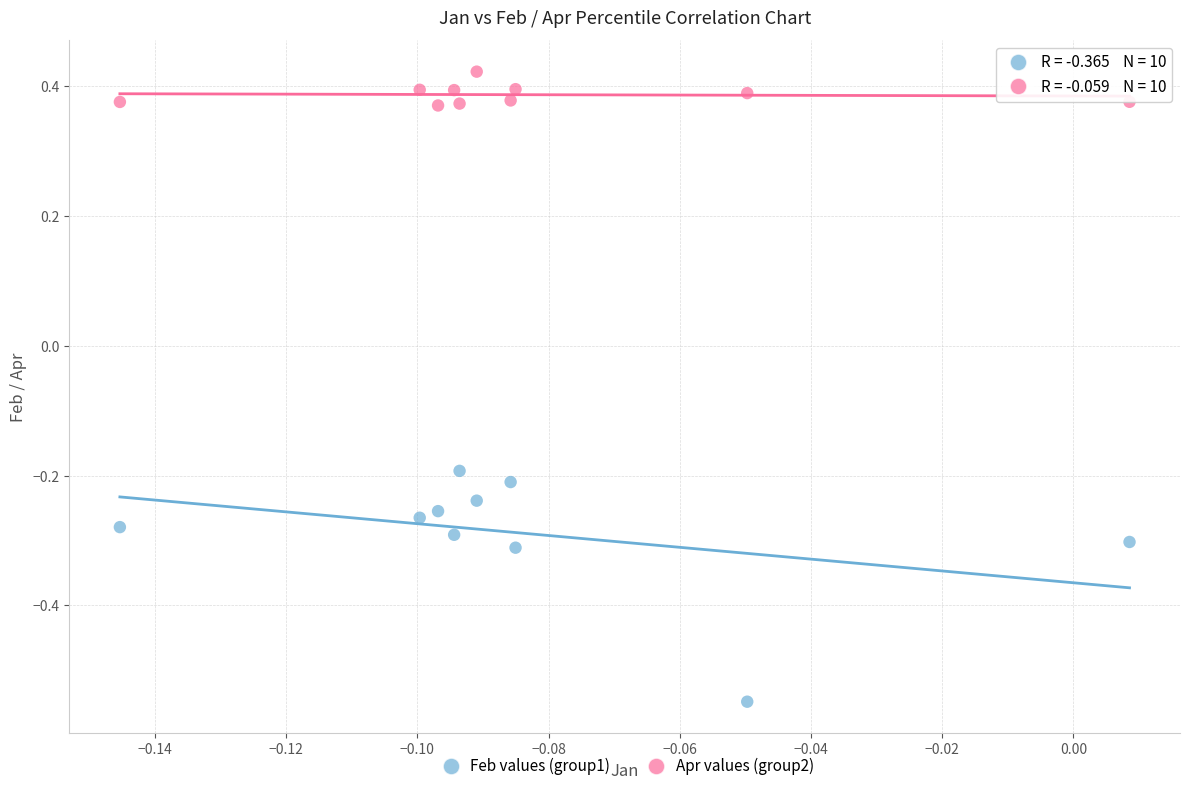

Across all data points, what is the range of Y values (max minus min)?

1.0